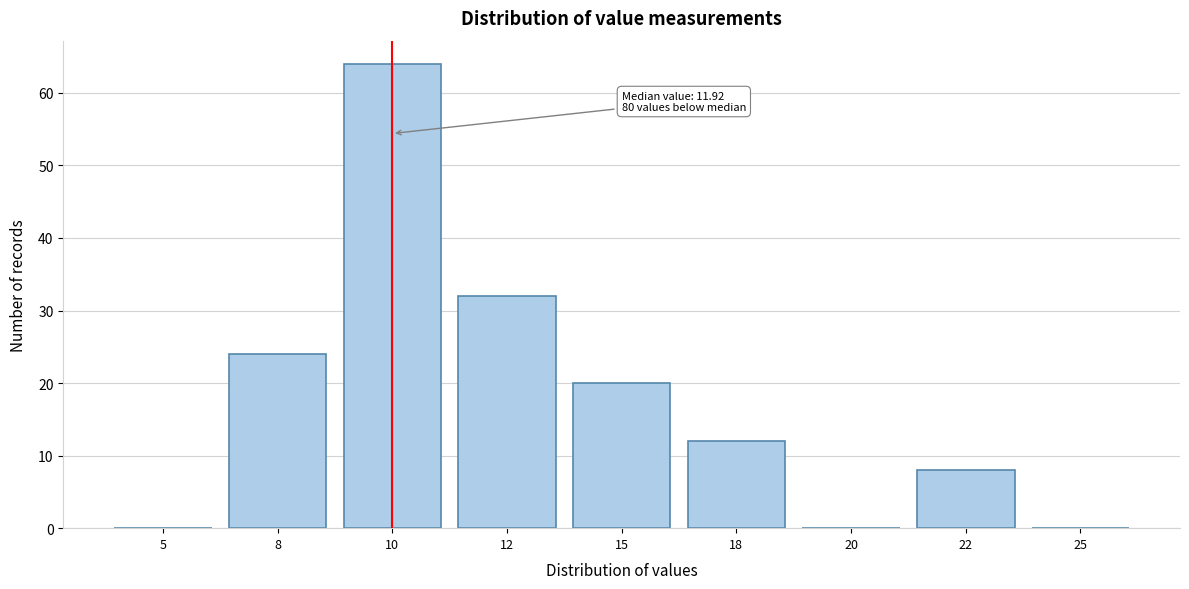

Reading left to right, extract all data points from this chart.

5=0	8=24	10=64	12=32	15=20	18=12	20=0	22=8	25=0